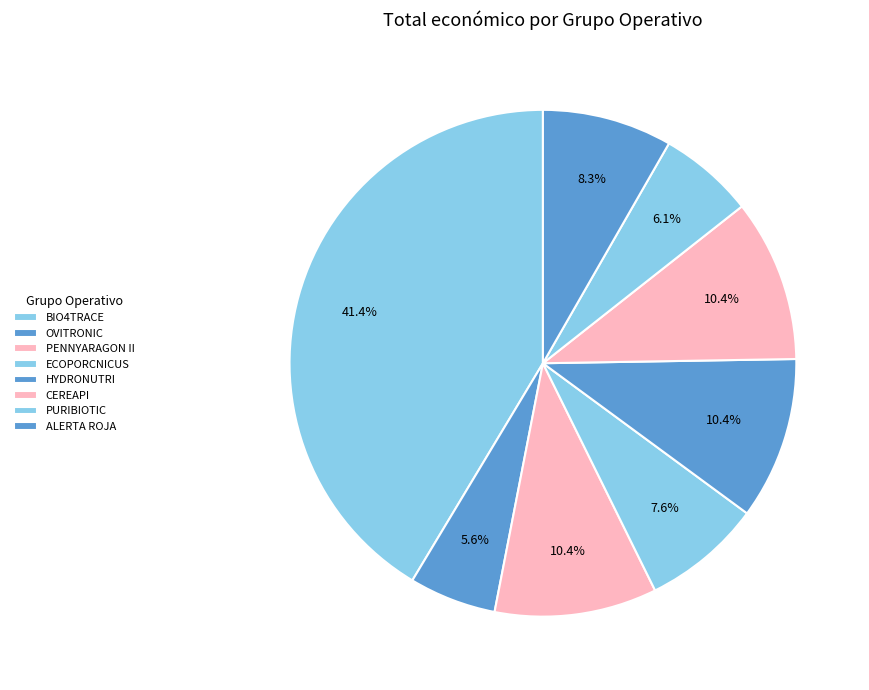

The PENNYARAGON II slice represents 1% of the pie. True or false?

False